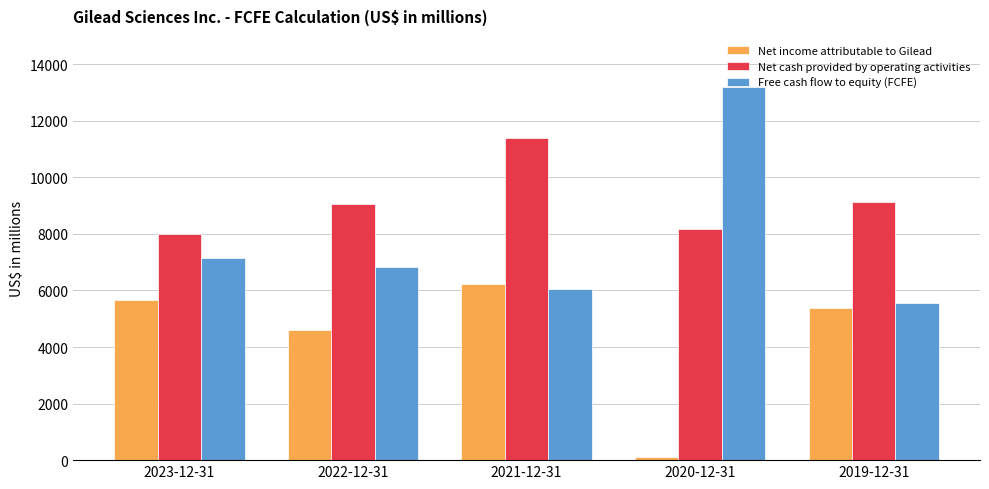

The Net cash provided by operating activities series shows 9144 at 2019-12-31. True or false?

True